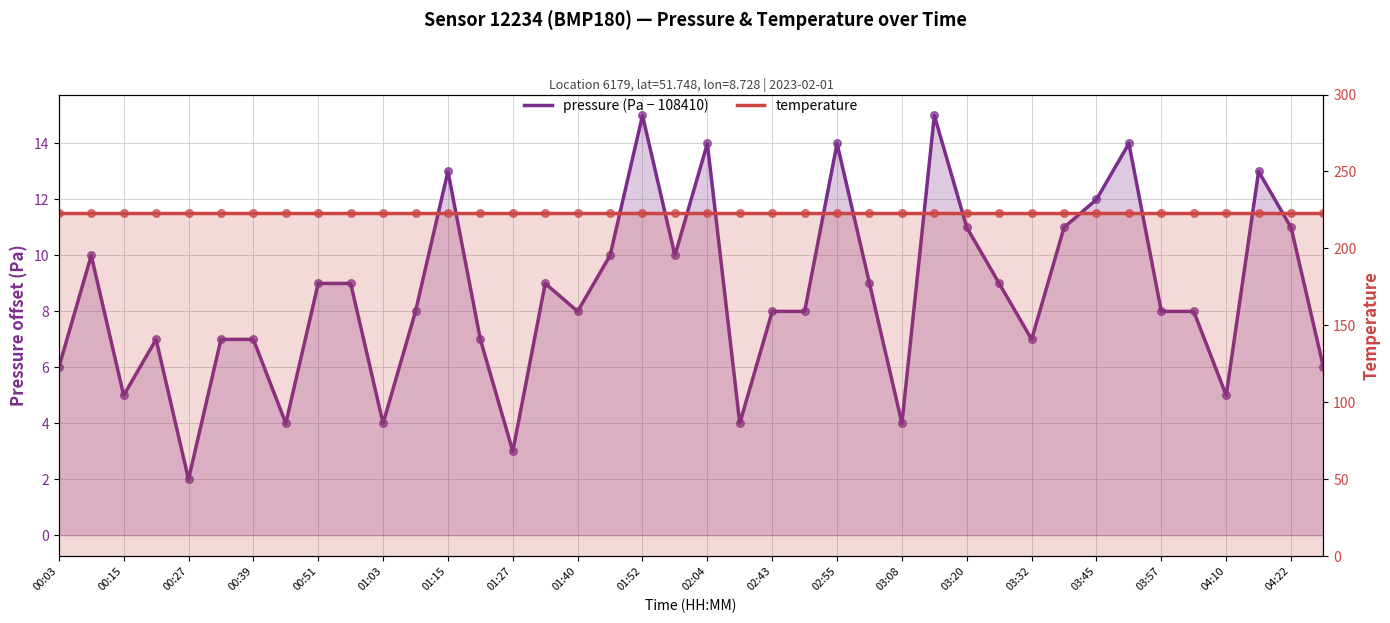

Which series has the largest Y range (max minus min)?

pressure (Pa − 108410)